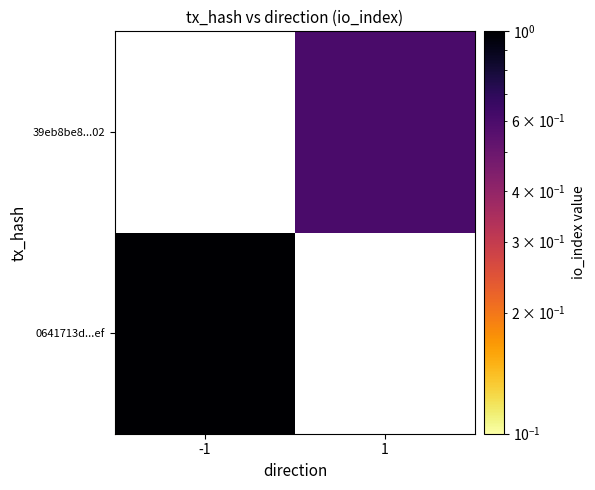

Rank the series at -1 from lowest to highest value.

0641713d...ef, 39eb8be8...02